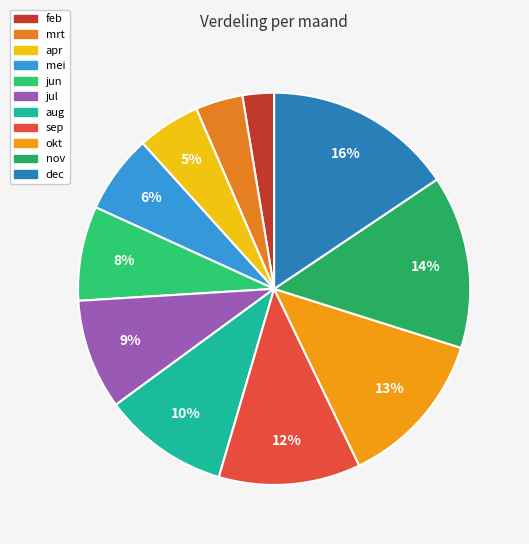

Count the number of slices in the pie.

11